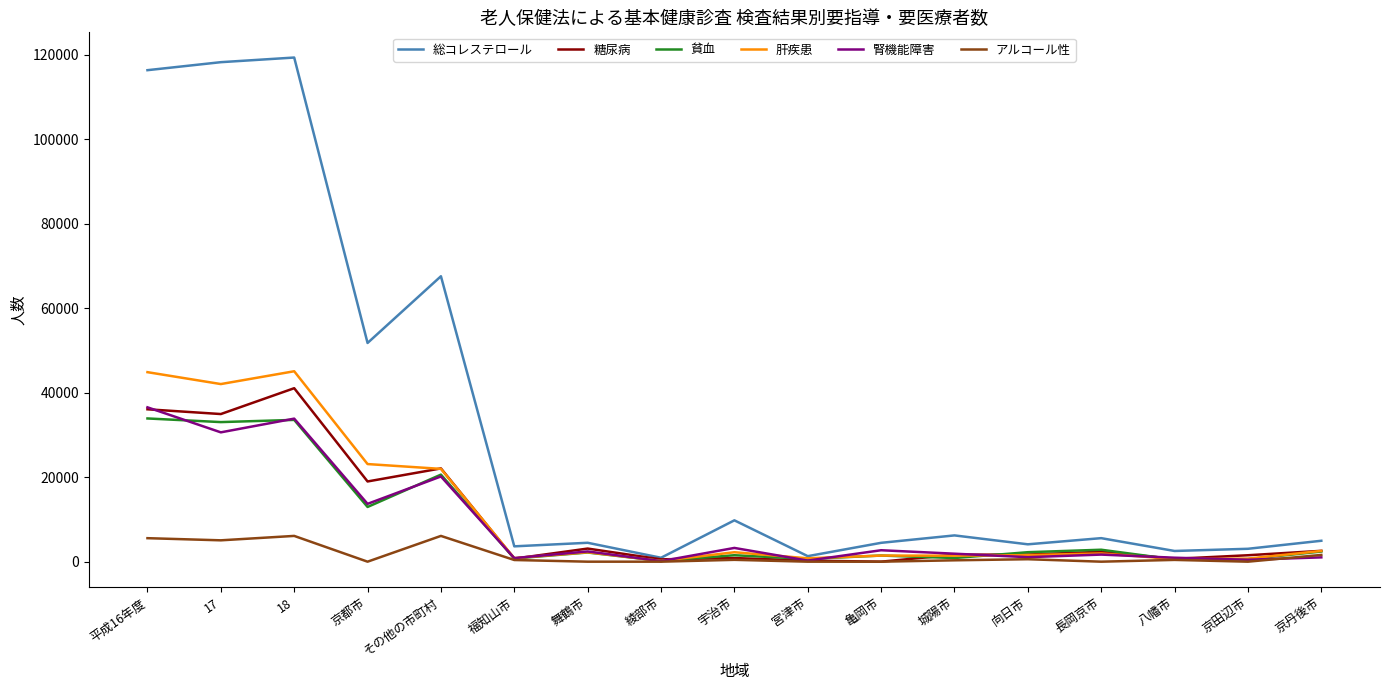

Between 京都市 and 綾部市, which series saw the biggest shift?

総コレステロール